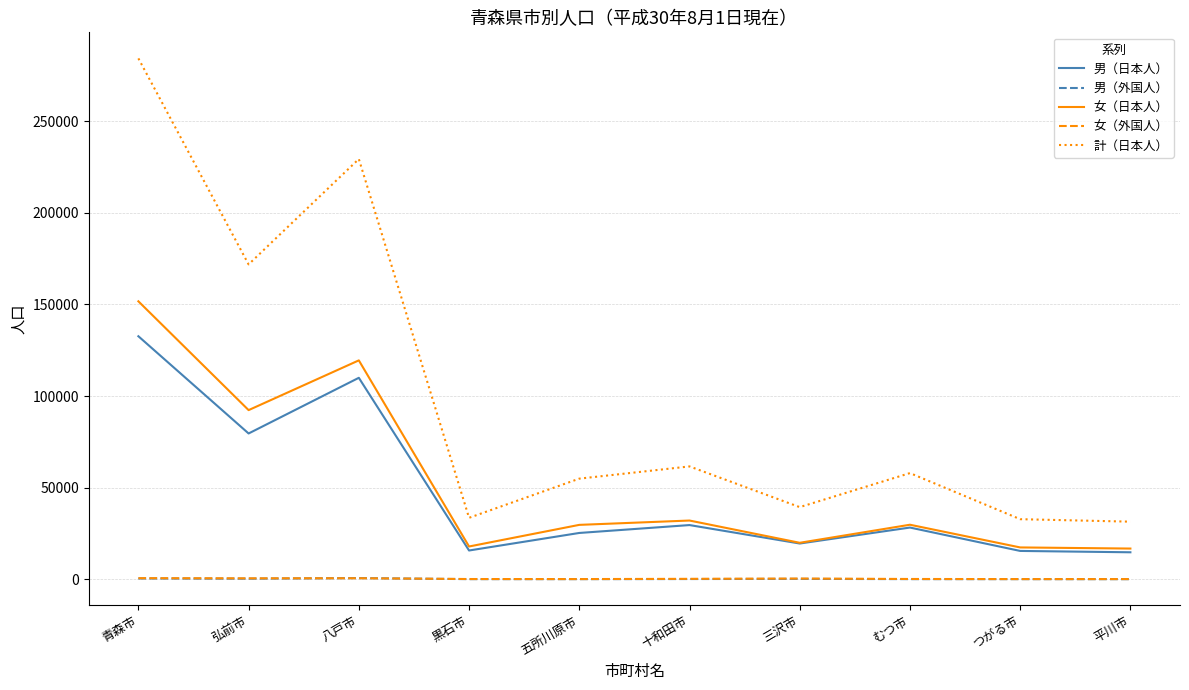

Which series has the largest total across all categories?

計（日本人）